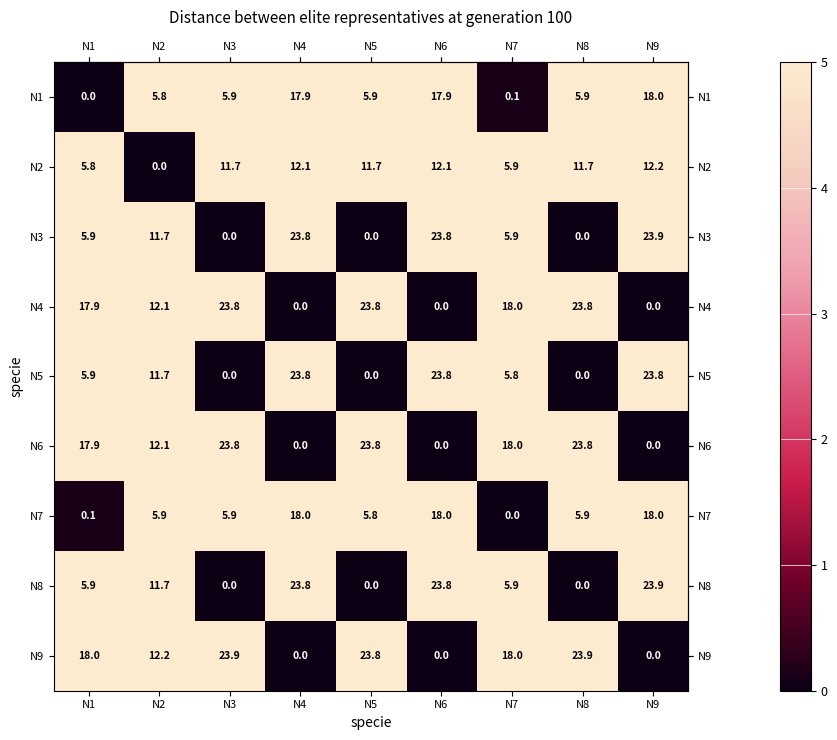

The N7 series shows 0.1 at N1. True or false?

True